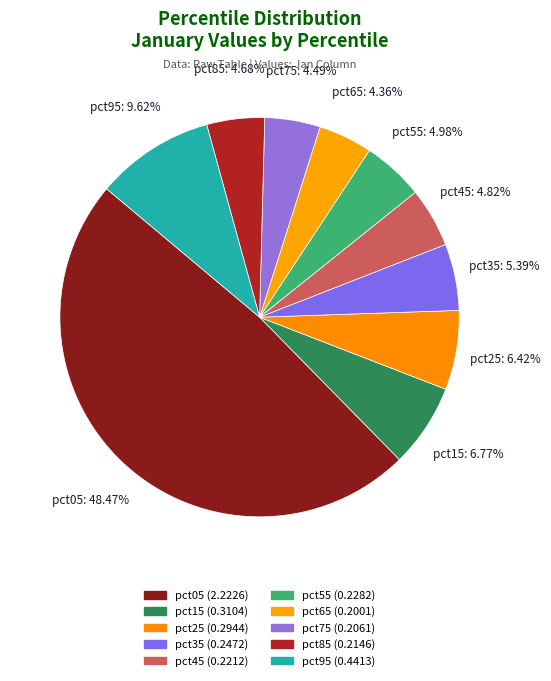

True or false: pct95 accounts for 1% of the total.

False